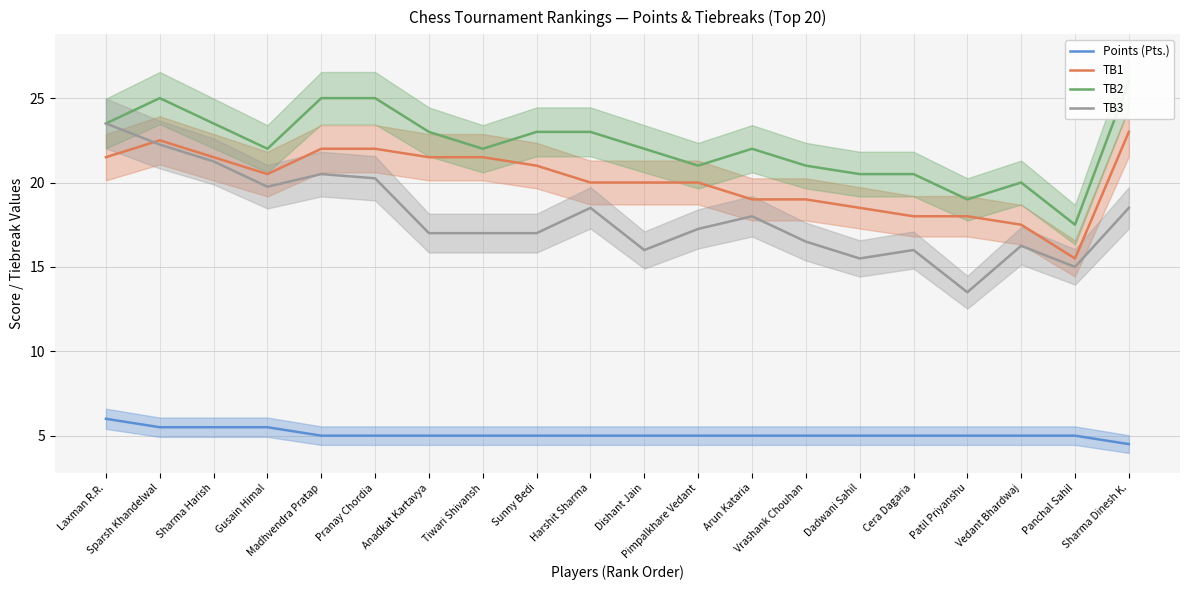

At which category is the sum across all series the highest?

Sparsh Khandelwal